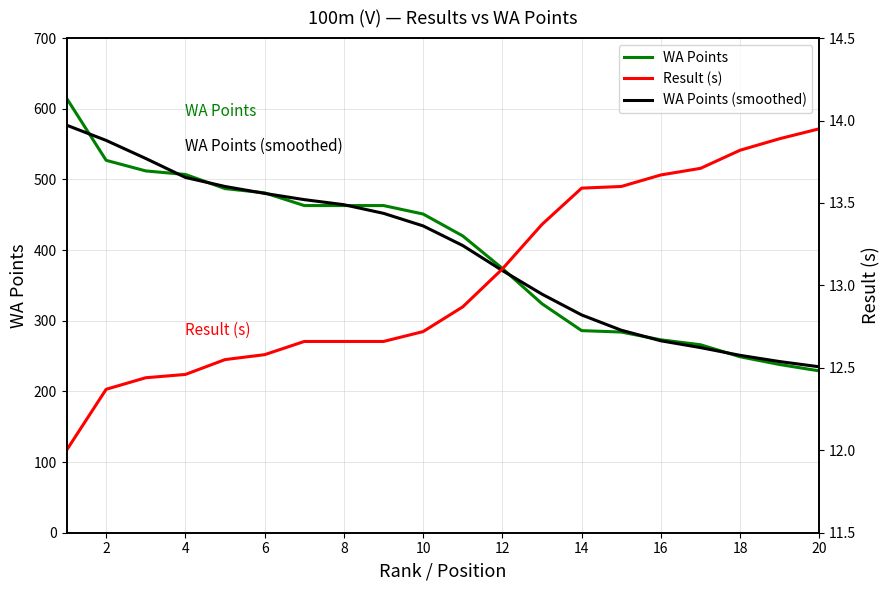

Which series has the largest total across all categories?

WA Points (smoothed)